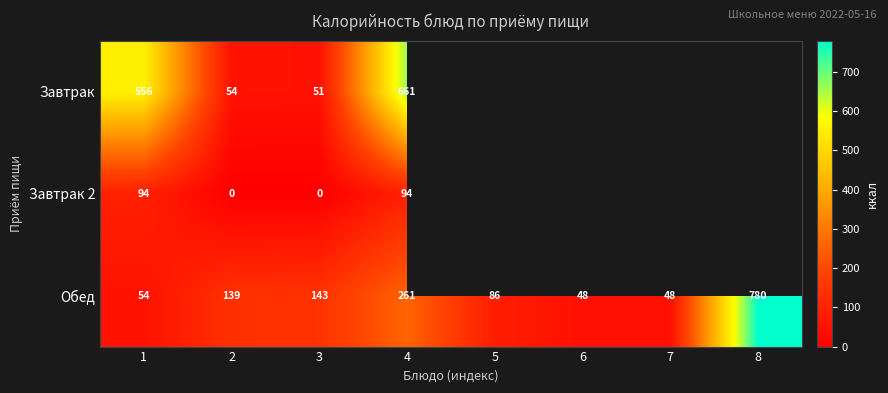

Which category has the lowest value across all series?

2